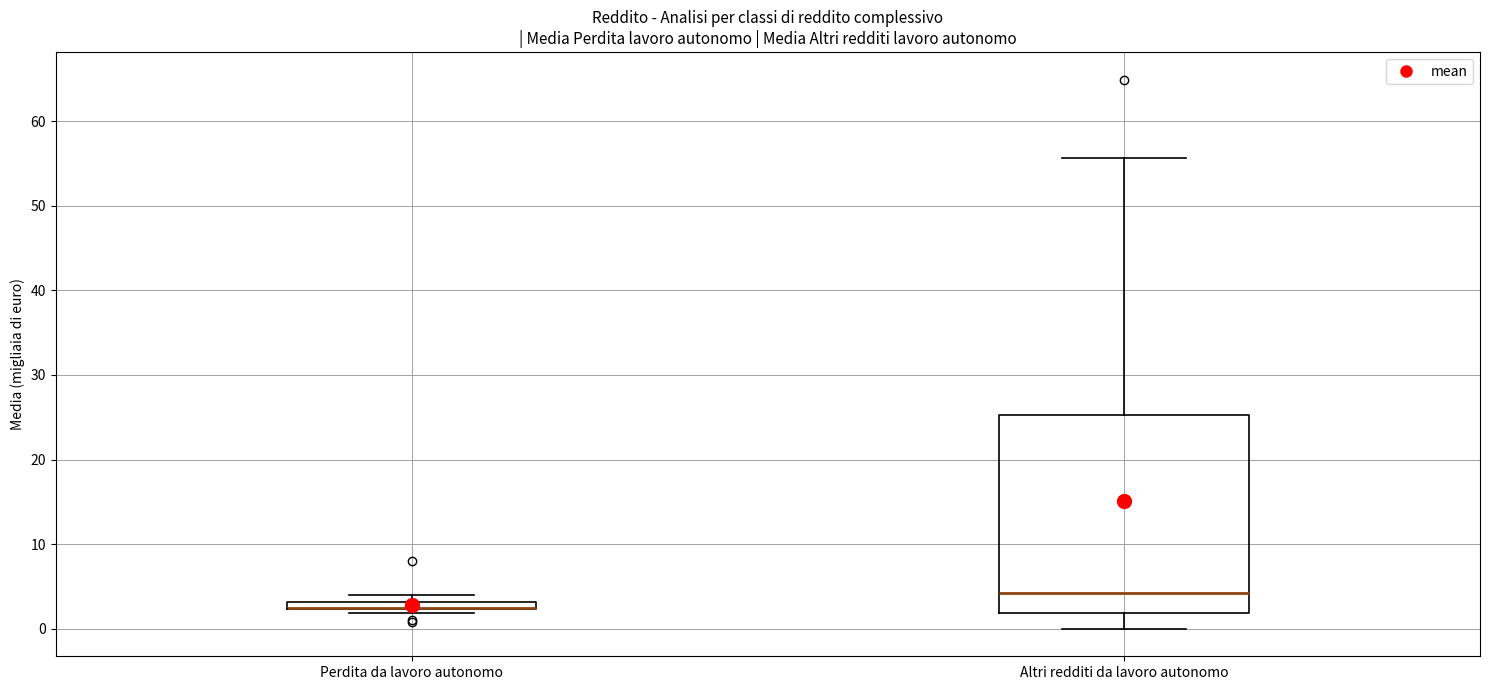

Which box is the tallest, from its lower edge to its upper edge?

Altri redditi da lavoro autonomo